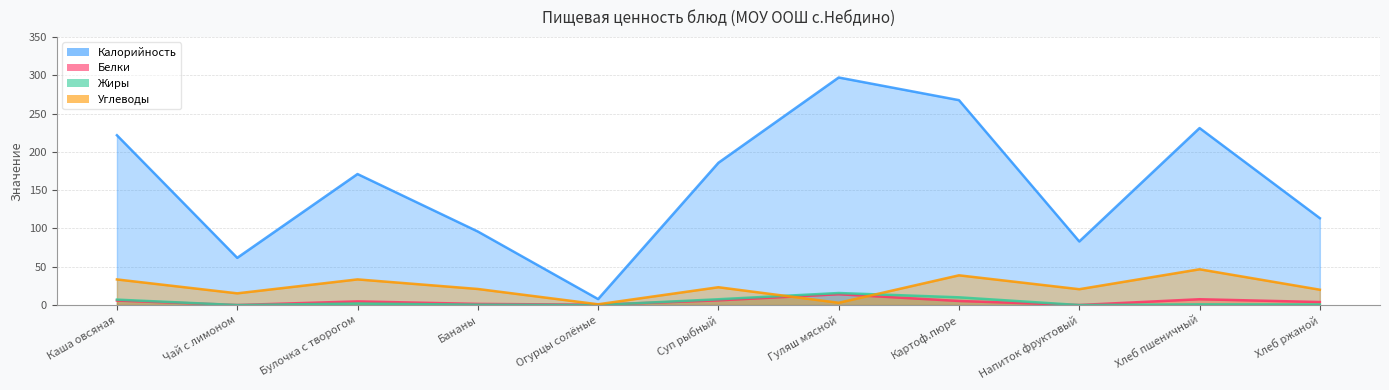

True or false: Углеводы has more than 0 points higher than both neighbors.

True